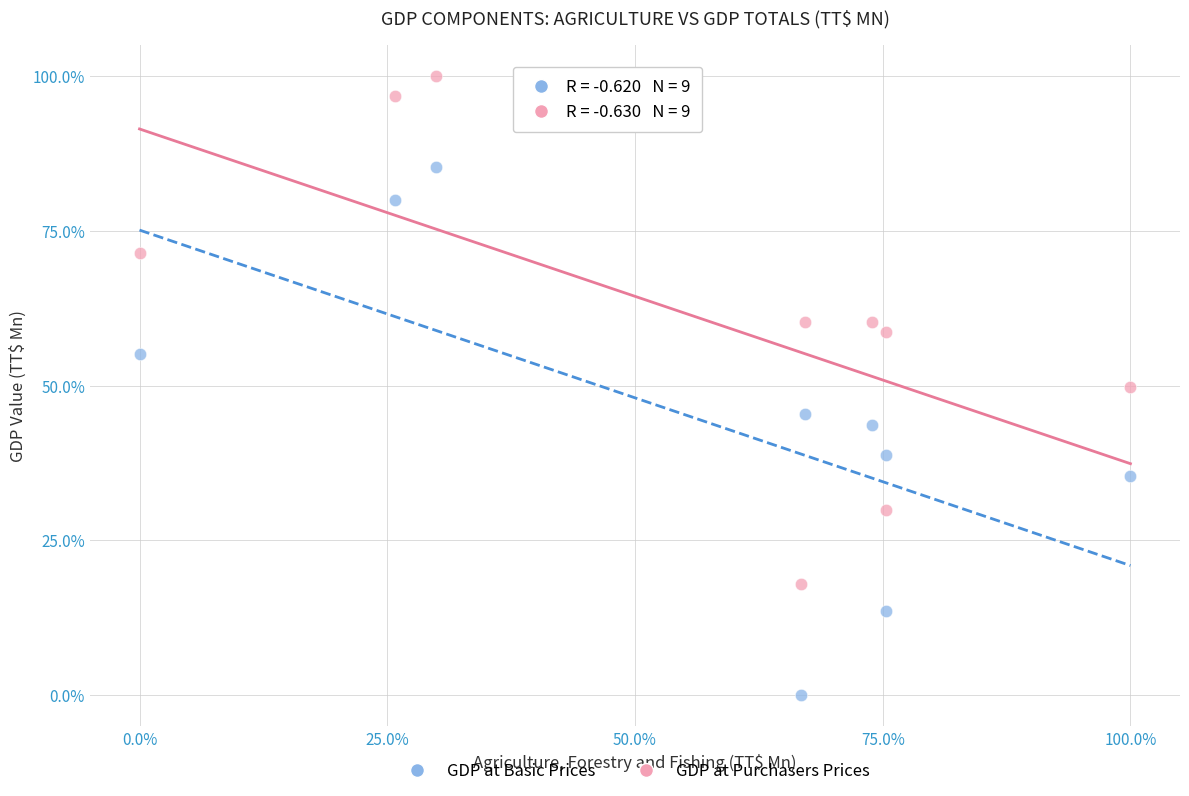

In the GDP at Basic Prices series, what Y value is closest to 42?

43.7